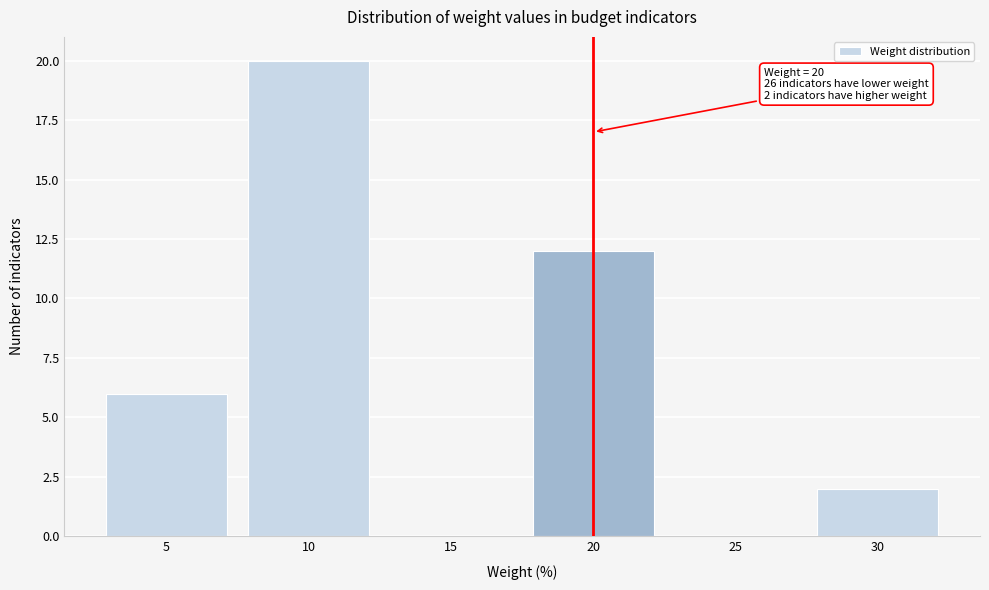

Reading right to left, extract all data points from this chart.

30=2	25=0	20=12	15=0	10=20	5=6